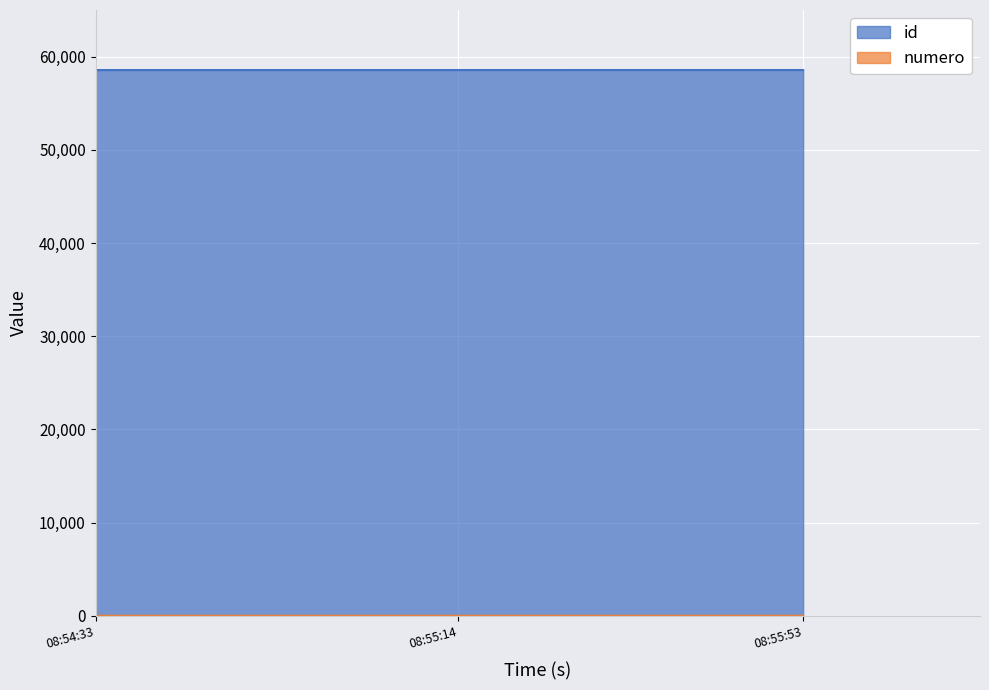

What are all the series names shown in the legend?

id, numero